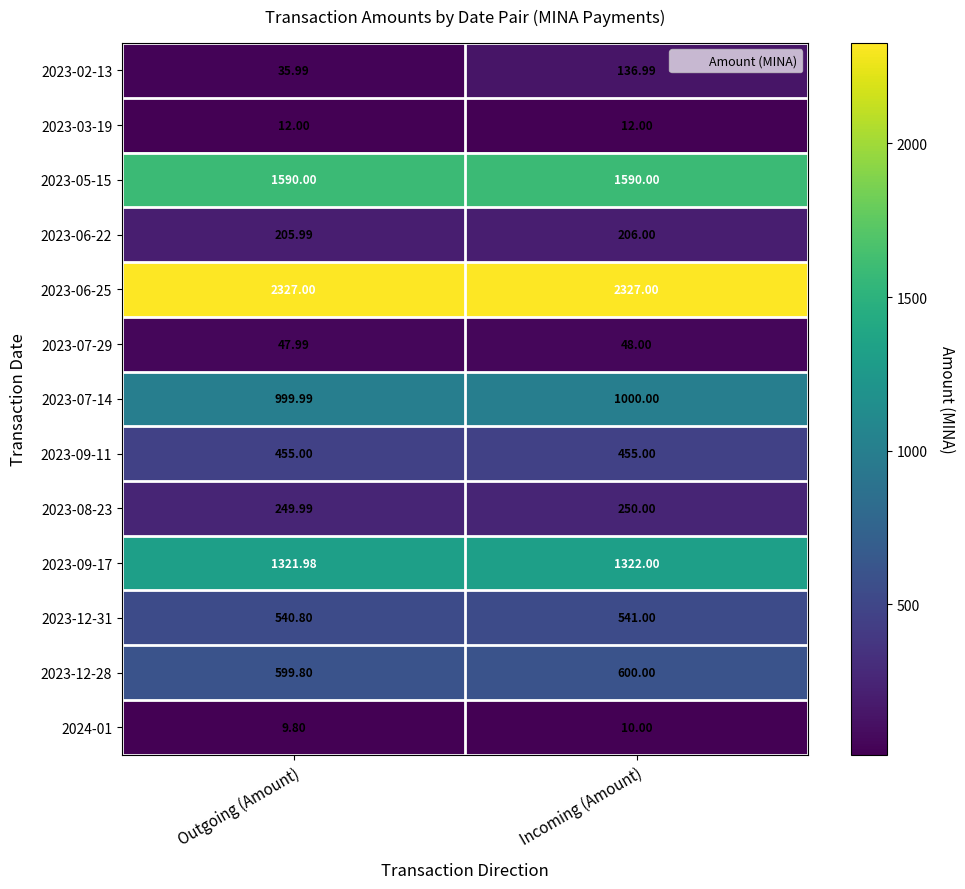

What is the minimum value shown in the chart?

9.8